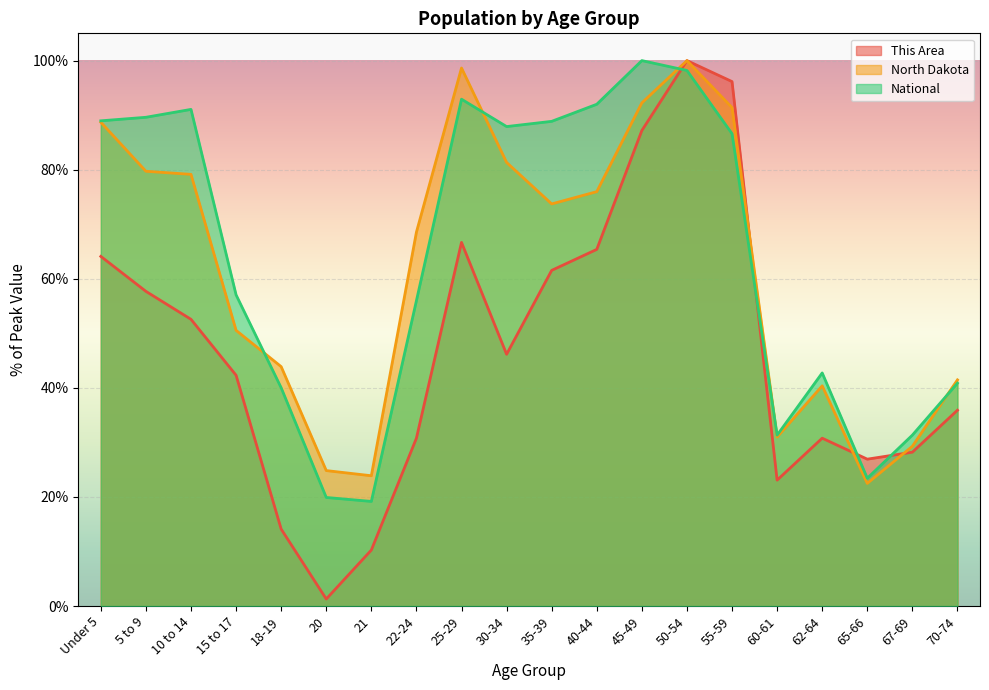

At how many categories does at least one series exceed 49?

12